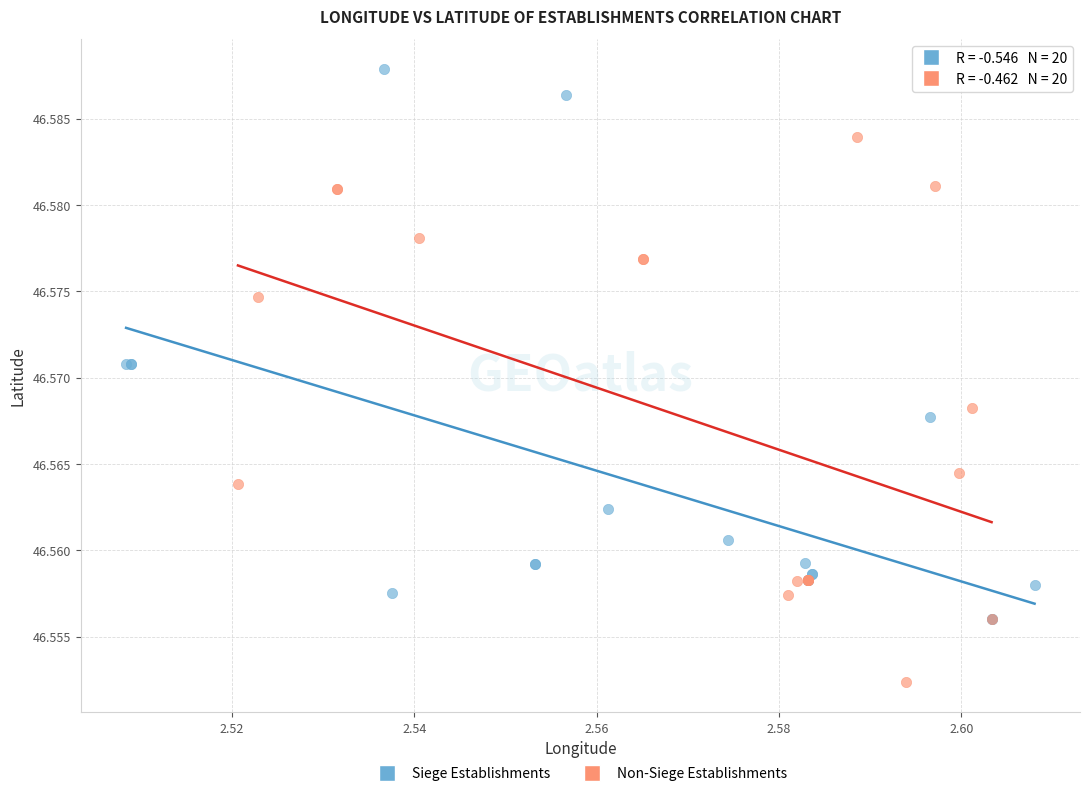

Which series reaches the maximum Y coordinate?

Siege Establishments